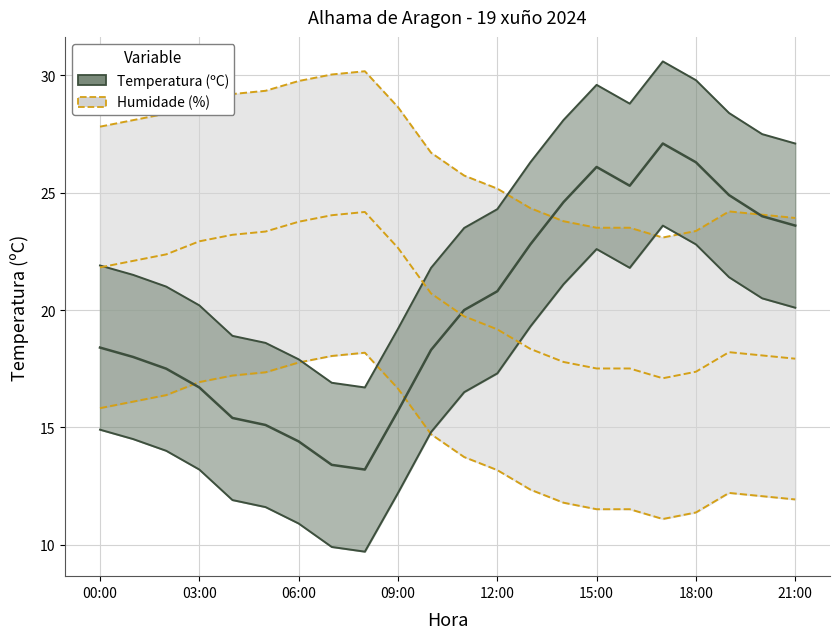

Reading right to left, what are all the values shown in this chart?

Temperatura (ºC): 21:00=27.1	20:00=27.5	19:00=28.4	18:00=29.8	17:00=30.6	16:00=28.8	15:00=29.6	14:00=28.1	13:00=26.3	12:00=24.3	11:00=23.5	10:00=21.8	09:00=19.2	08:00=16.7	07:00=16.9	06:00=17.9	05:00=18.6	04:00=18.9	03:00=20.2	02:00=21.0	01:00=21.5	00:00=21.9
Humidade (%): 21:00=23.9	20:00=24.1	19:00=24.2	18:00=23.4	17:00=23.1	16:00=23.5	15:00=23.5	14:00=23.8	13:00=24.3	12:00=25.2	11:00=25.7	10:00=26.7	09:00=28.7	08:00=30.2	07:00=30.0	06:00=29.8	05:00=29.3	04:00=29.2	03:00=28.9	02:00=28.4	01:00=28.1	00:00=27.8